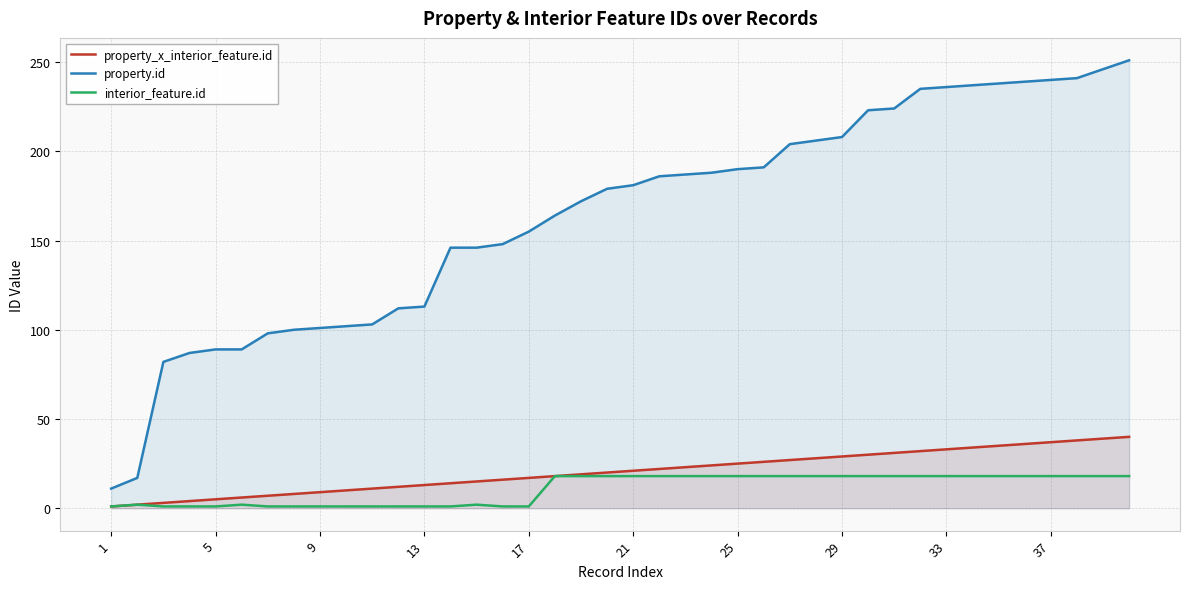

What is the minimum value for property_x_interior_feature.id?

1